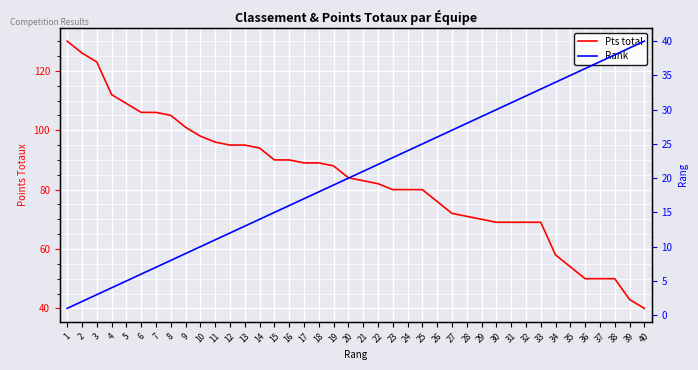

True or false: Pts total and Rank intersect in this chart.

False